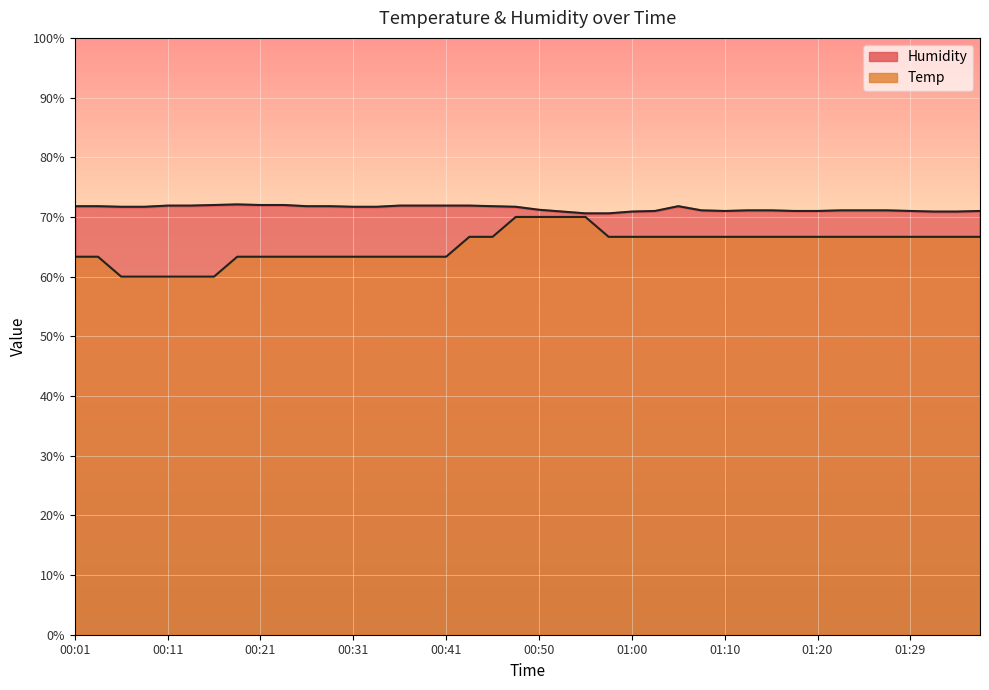

Between 01:07 and 00:50, which is larger?

00:50